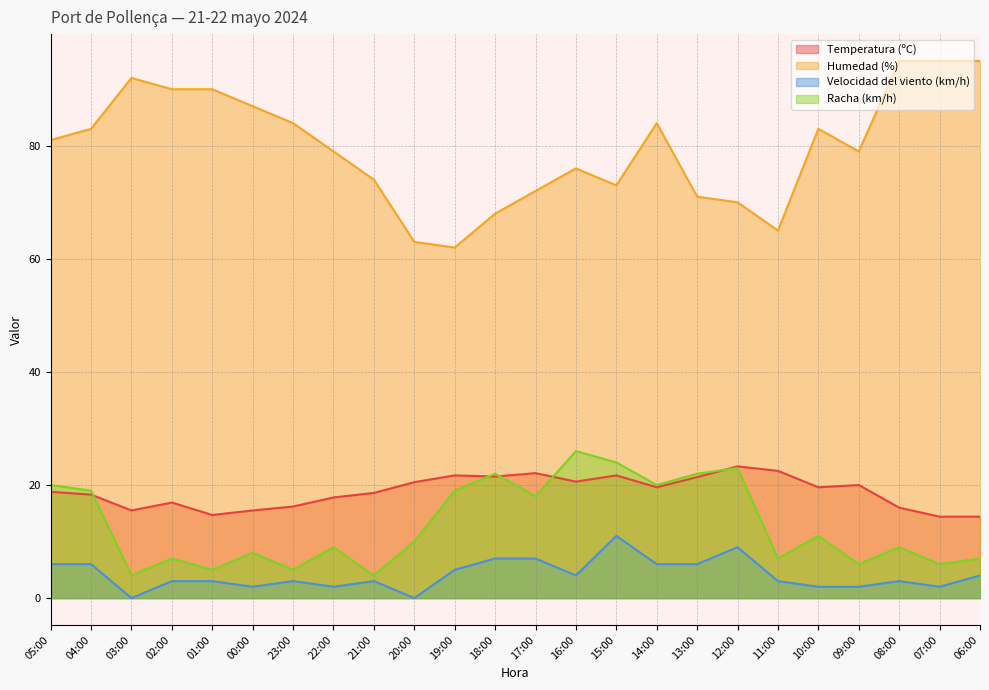

What is the sum of the Temperatura (ºC) values at 15:00 and 03:00?

37.2